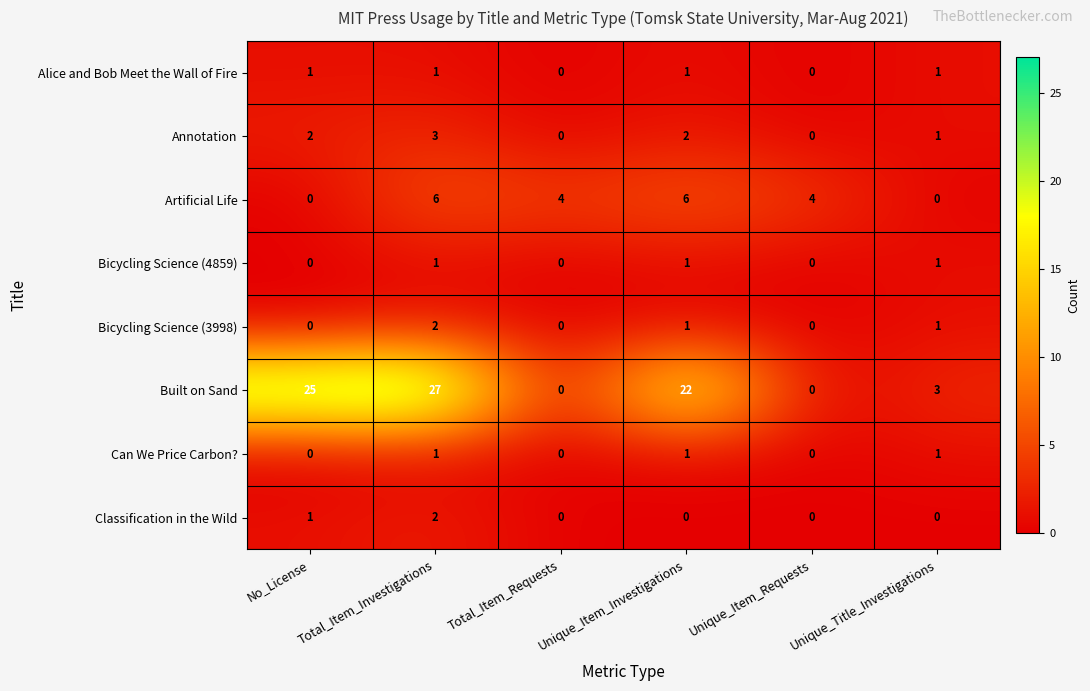

What is the difference between the highest and lowest values at Unique_Title_Investigations?

3